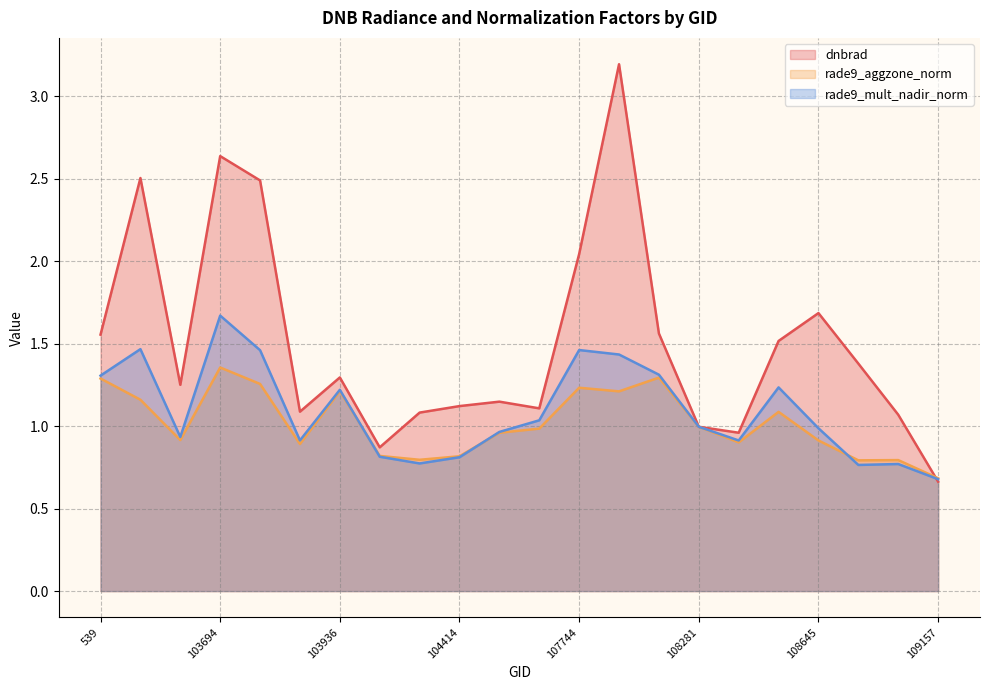

True or false: rade9_mult_nadir_norm and dnbrad cross at least once.

True